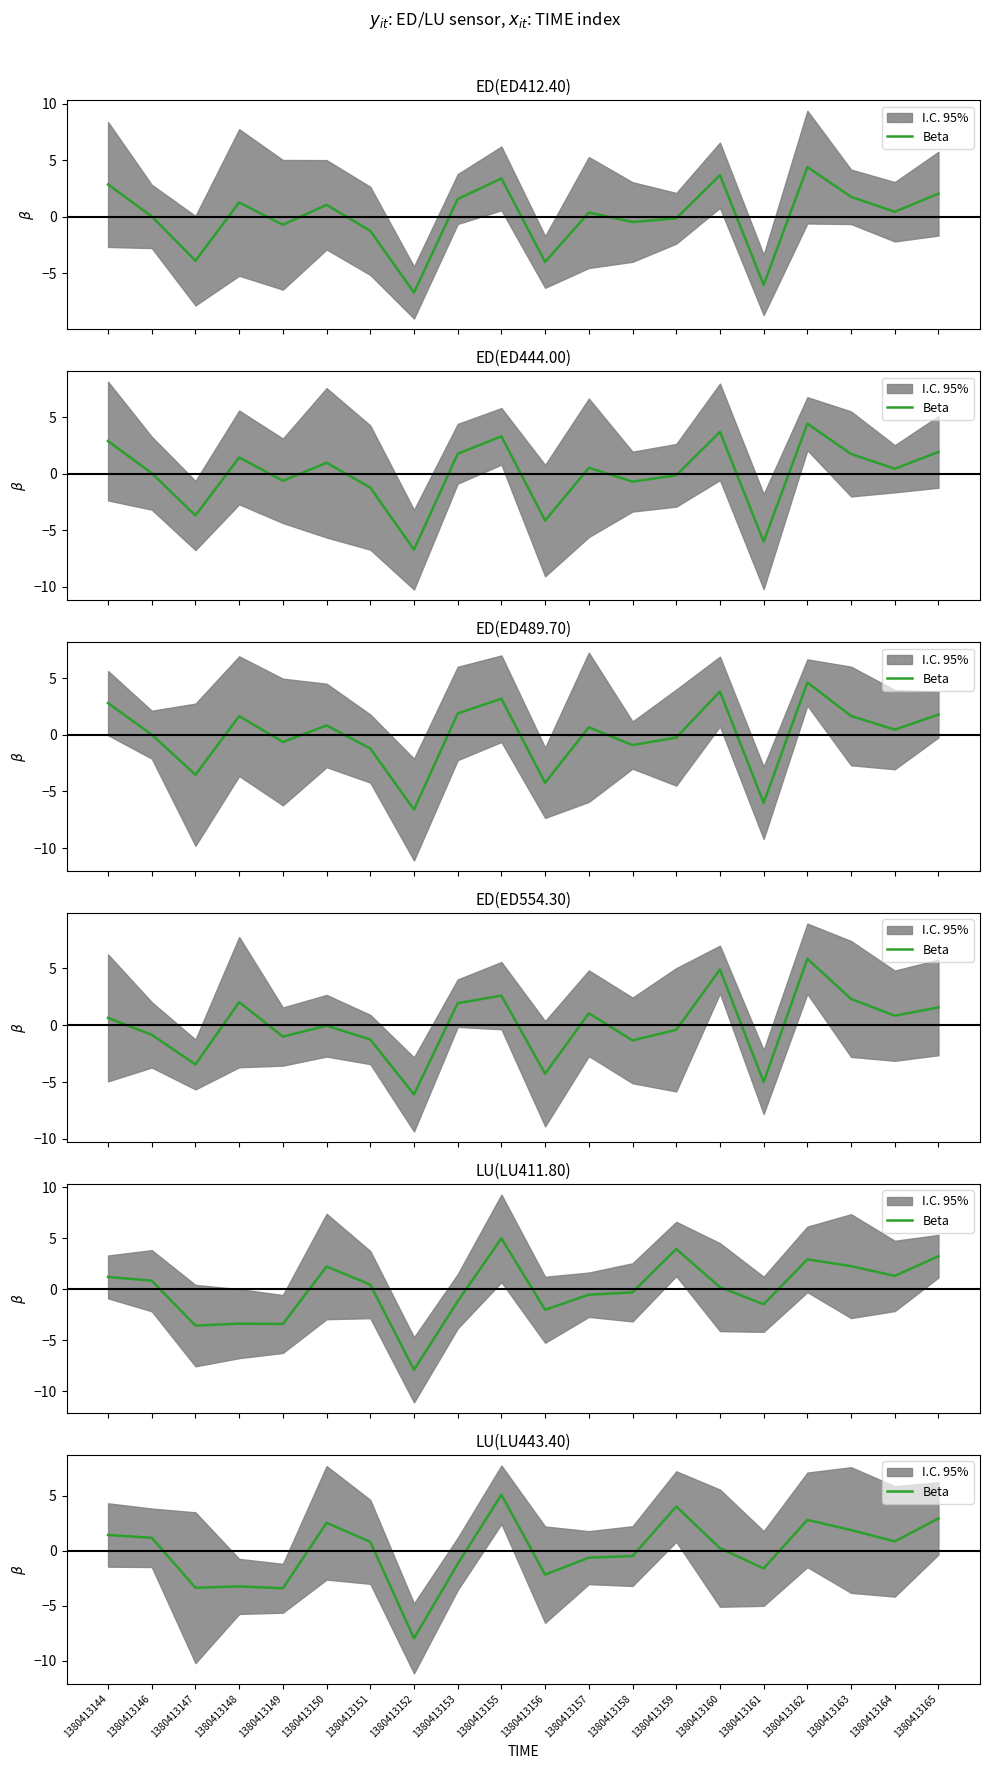

At which category does the data reach its first local valley?

1380413147